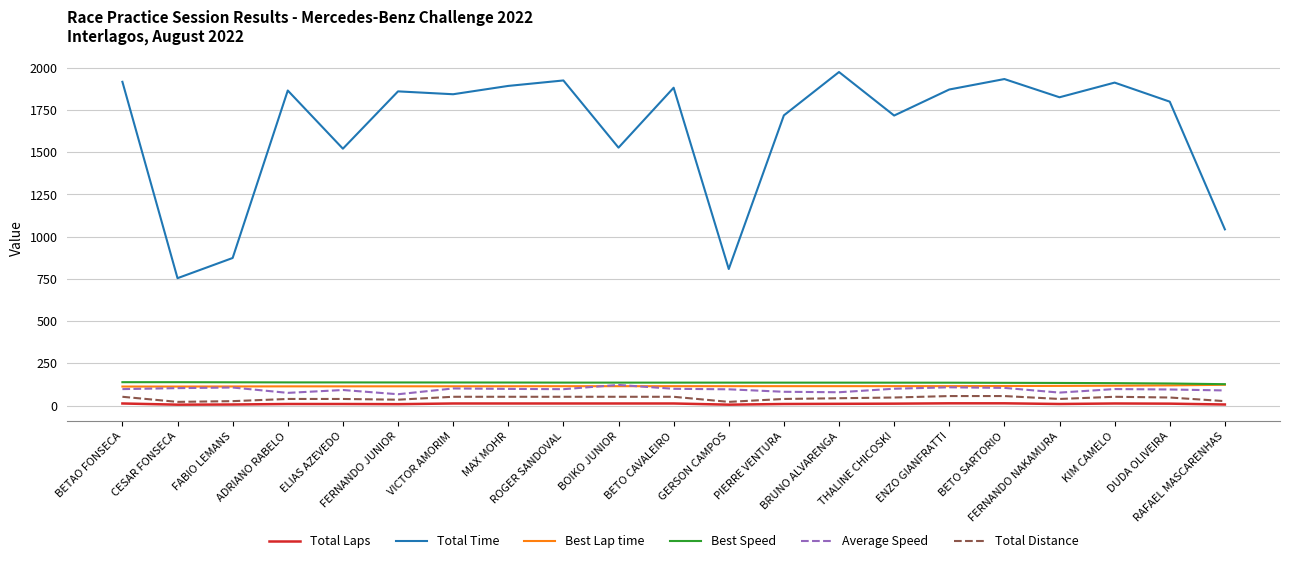

Which series has the largest range (max minus min)?

Total Time